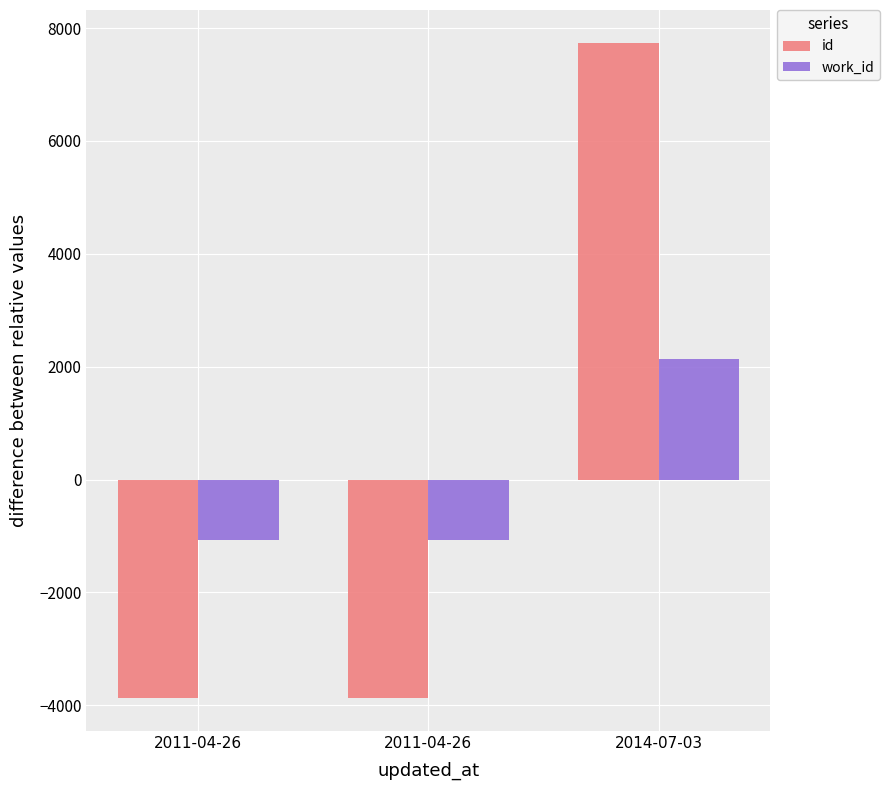

Does the chart contain any negative values?

Yes